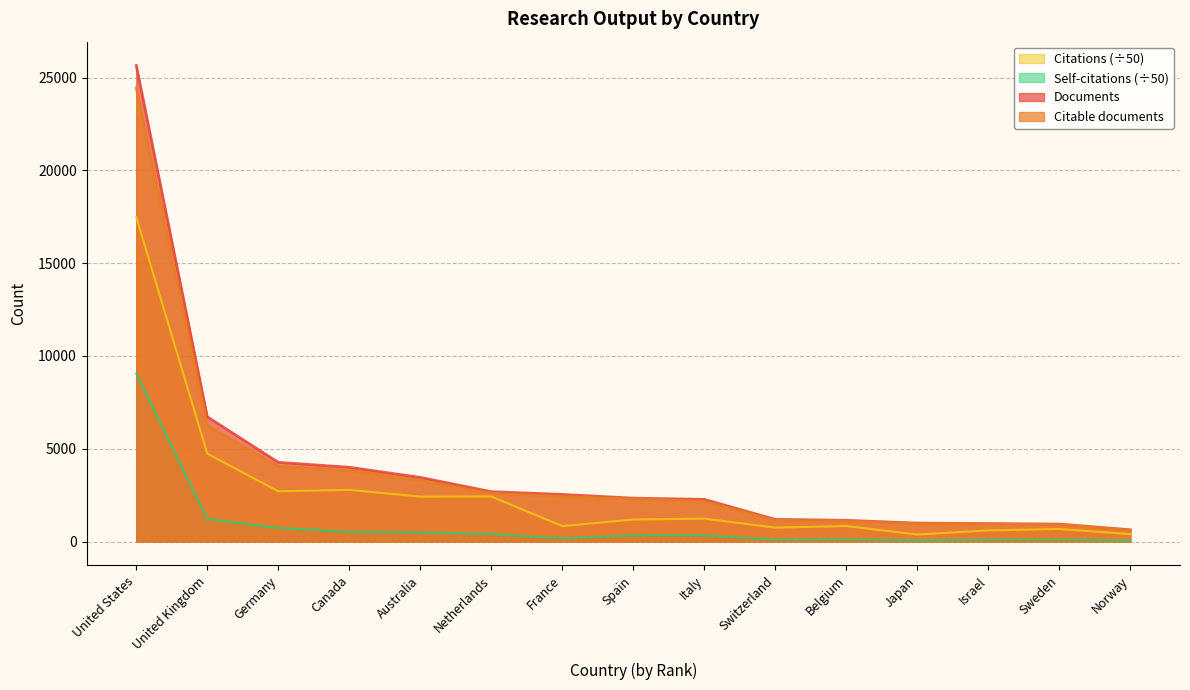

True or false: Citations has more than 0 interior local peaks.

True